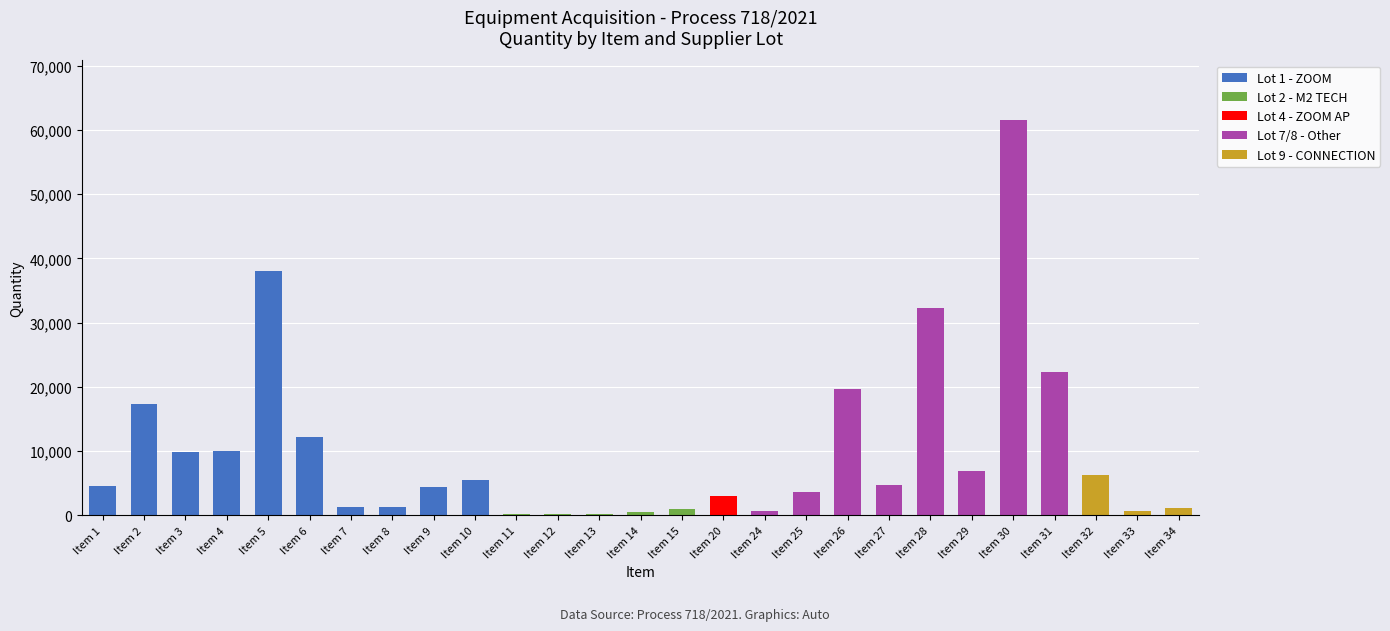

What are all the series names shown in the legend?

Lot 1 - ZOOM, Lot 2 - M2 TECH, Lot 4 - ZOOM AP, Lot 7/8 - Other, Lot 9 - CONNECTION